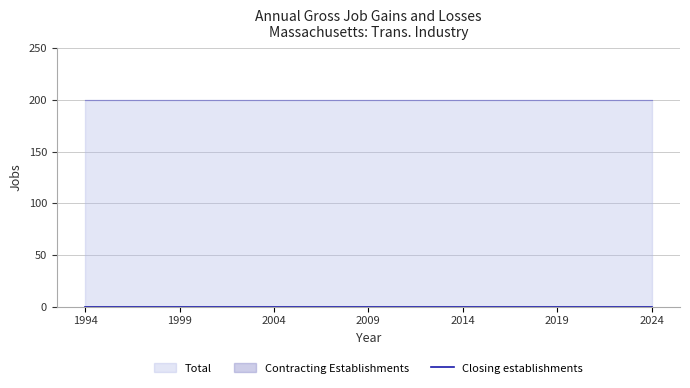

Is it true that Total equals 315 at 2004?

False